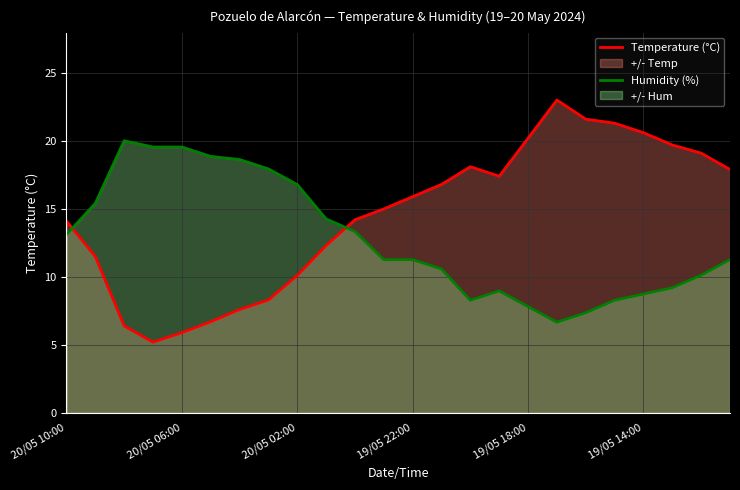

What is the smallest value displayed?

5.2